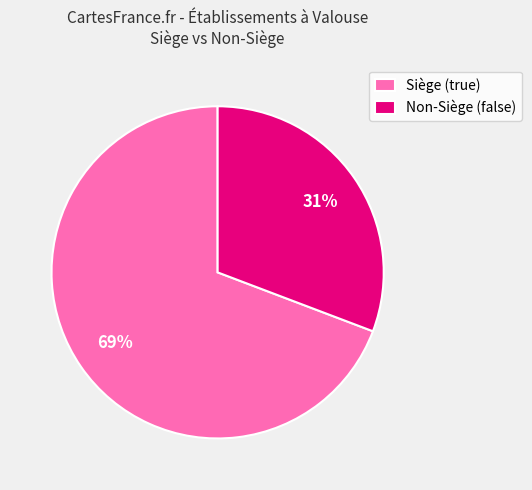

To the nearest percent, what portion does Non-Siège (false) represent?

31%